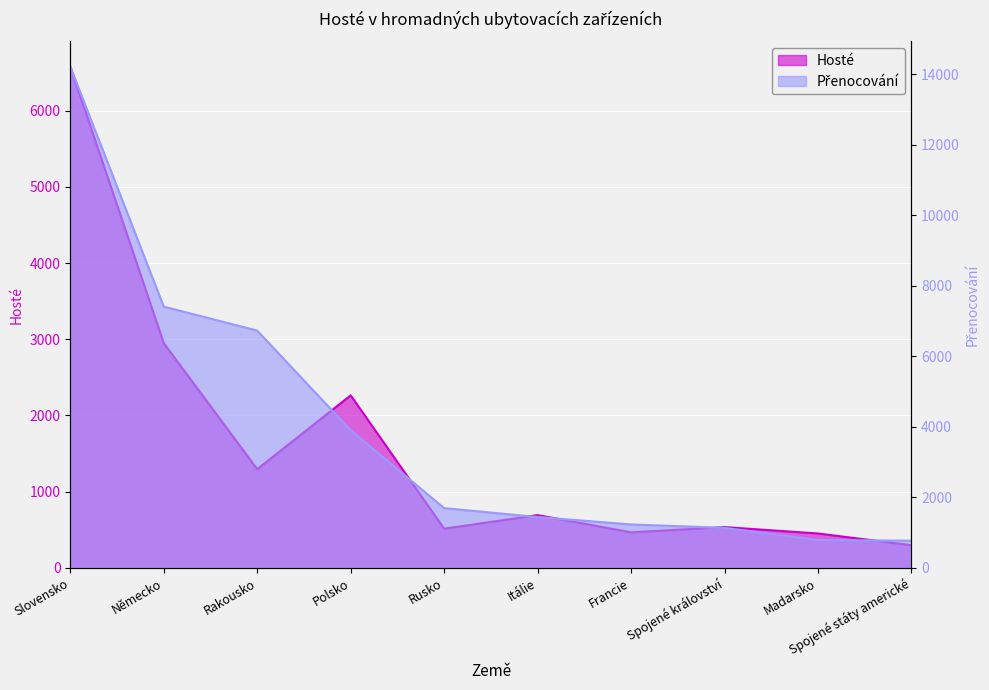

At which category does Hosté reach its first local peak?

Polsko